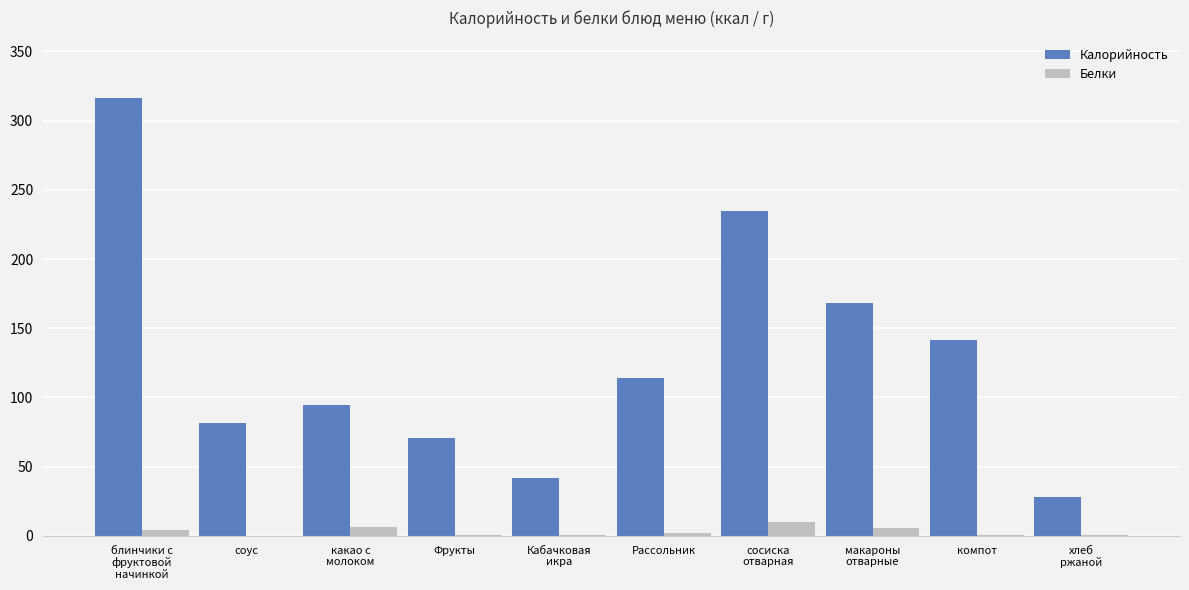

Which series has the largest total across all categories?

Калорийность